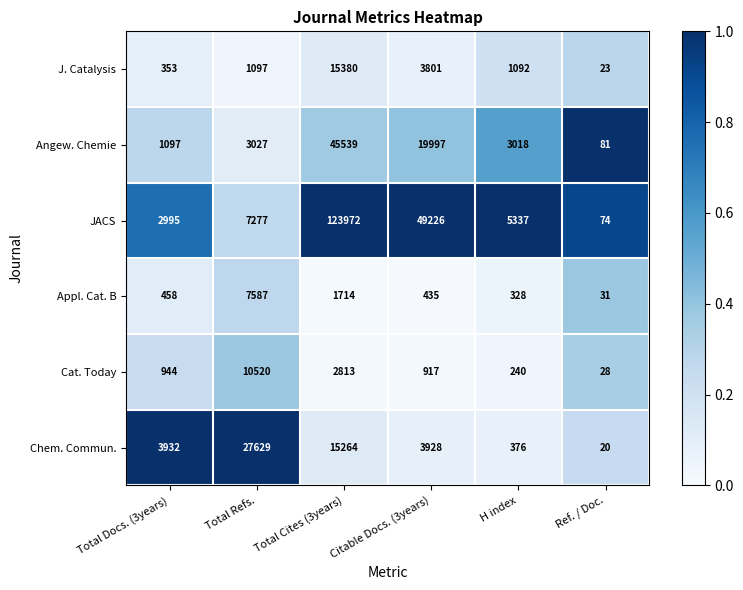

Read the Angew. Chemie value at Total Refs..

3027